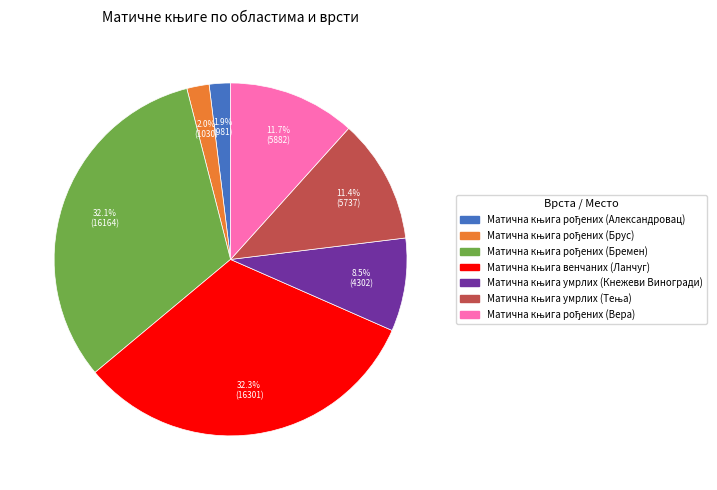

To the nearest percent, what is the difference between the largest and smallest slice percentages?

30%